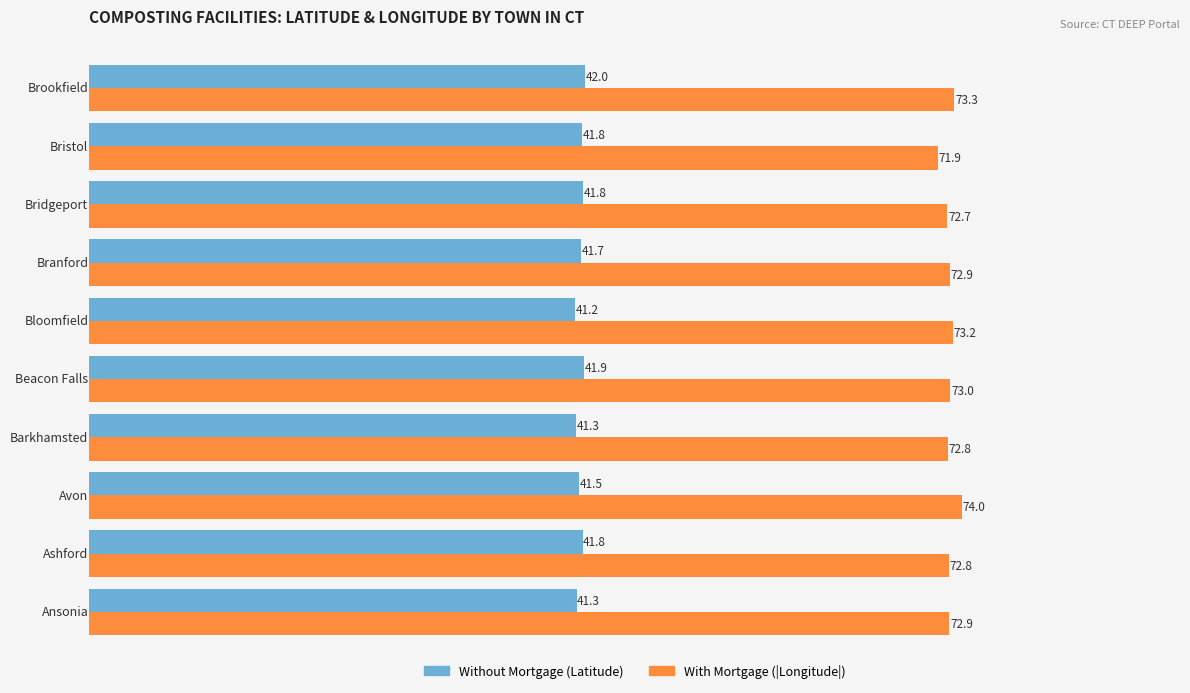

What is the minimum value shown in the chart?

41.2